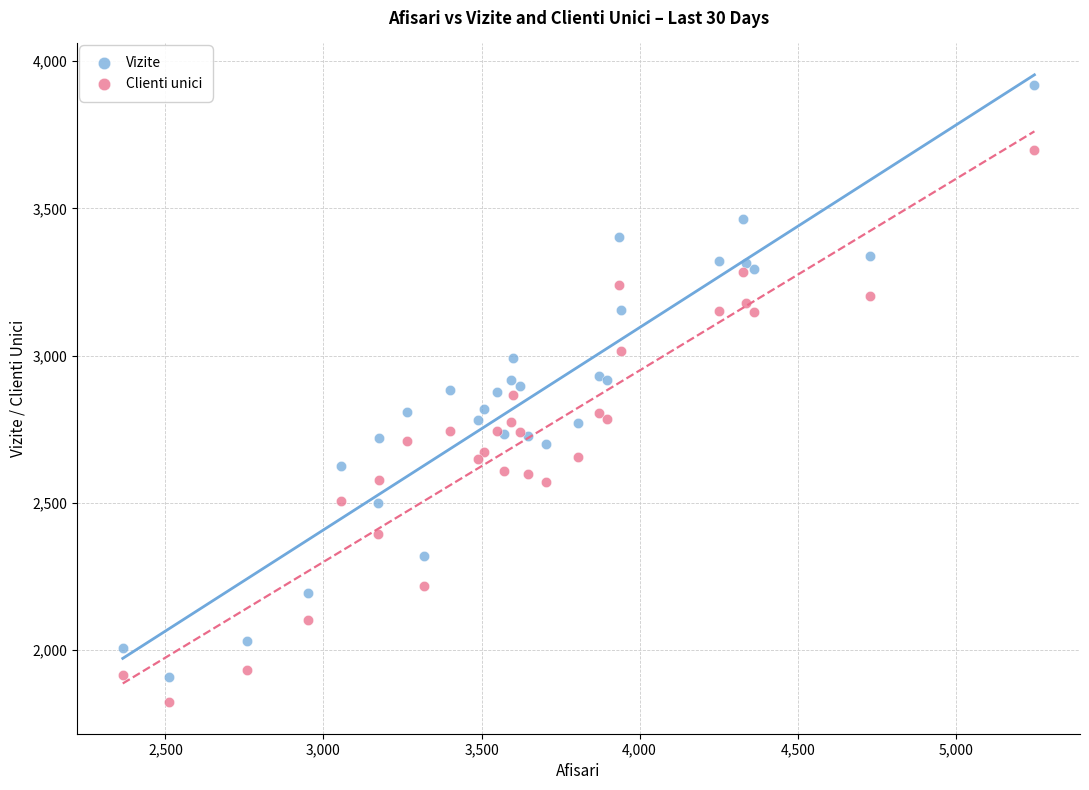

What is the X range (max minus min) for the scatter plot?

2884